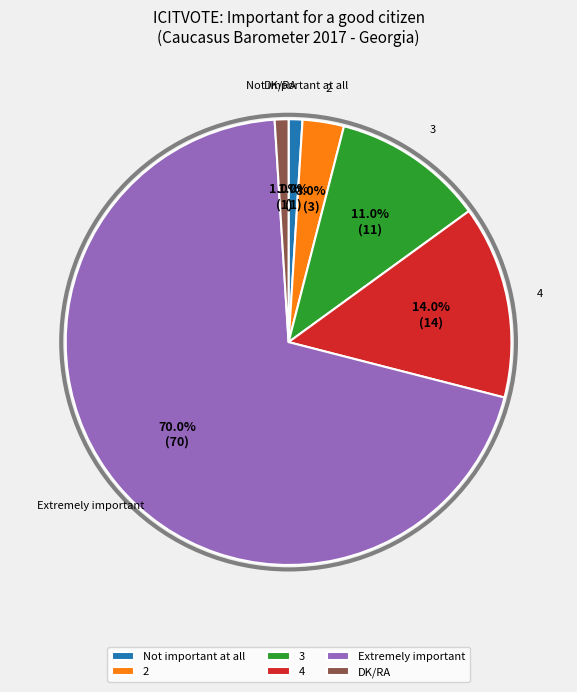

How many segments does this pie chart have?

6